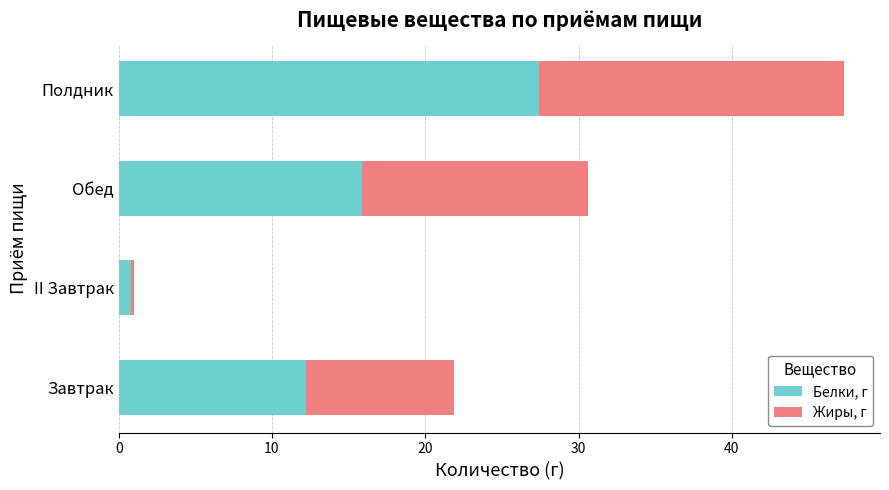

What is the total value across all series at Полдник?

47.3